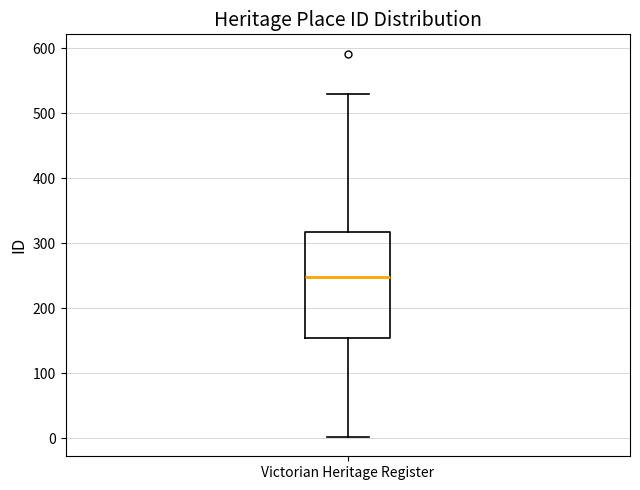

Transcribe this box plot: give where the median line is, the range the box spans, and where the two whiskers end, as read against the y-axis. The values are not printed on the chart, so give them approximately, as read against the axis.

median 250, box 150 to 320, whiskers 0 to 530